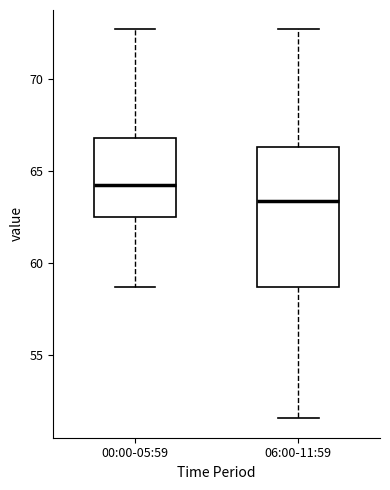

Reading left to right, transcribe this box plot: for each box, give where its median line is, the range the box spans, and where its two whiskers end, as read against the y-axis. The values are not printed on the chart, so give them approximately, as read against the axis.

00:00-05:59: median 64.5, box 62.5 to 67.0, whiskers 58.5 to 72.5
06:00-11:59: median 63.5, box 58.5 to 66.5, whiskers 51.5 to 72.5